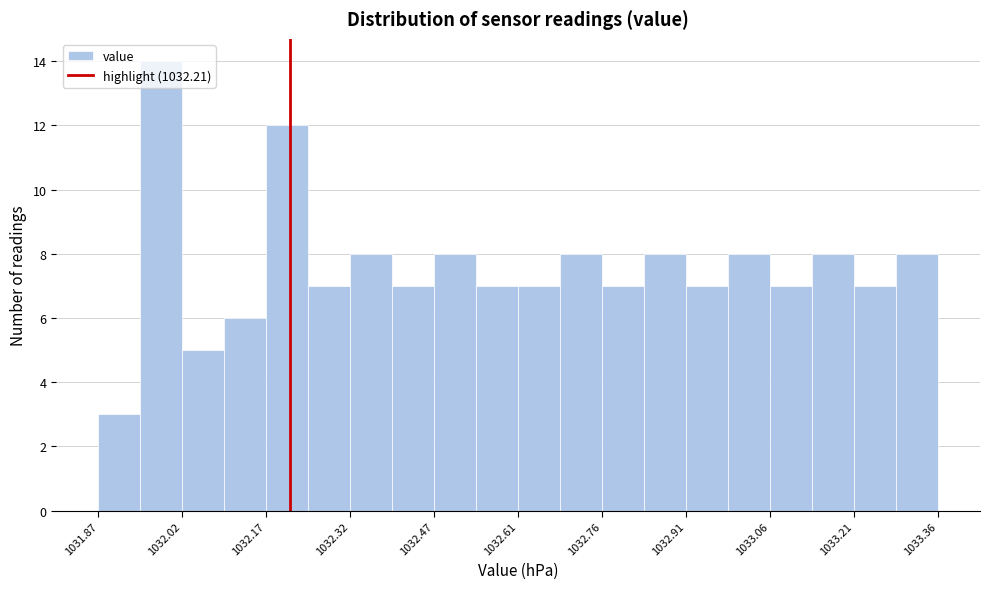

Around what value on the x-axis is the tallest bar? Give the approximate position of its centre, as read against the axis.

1031.98